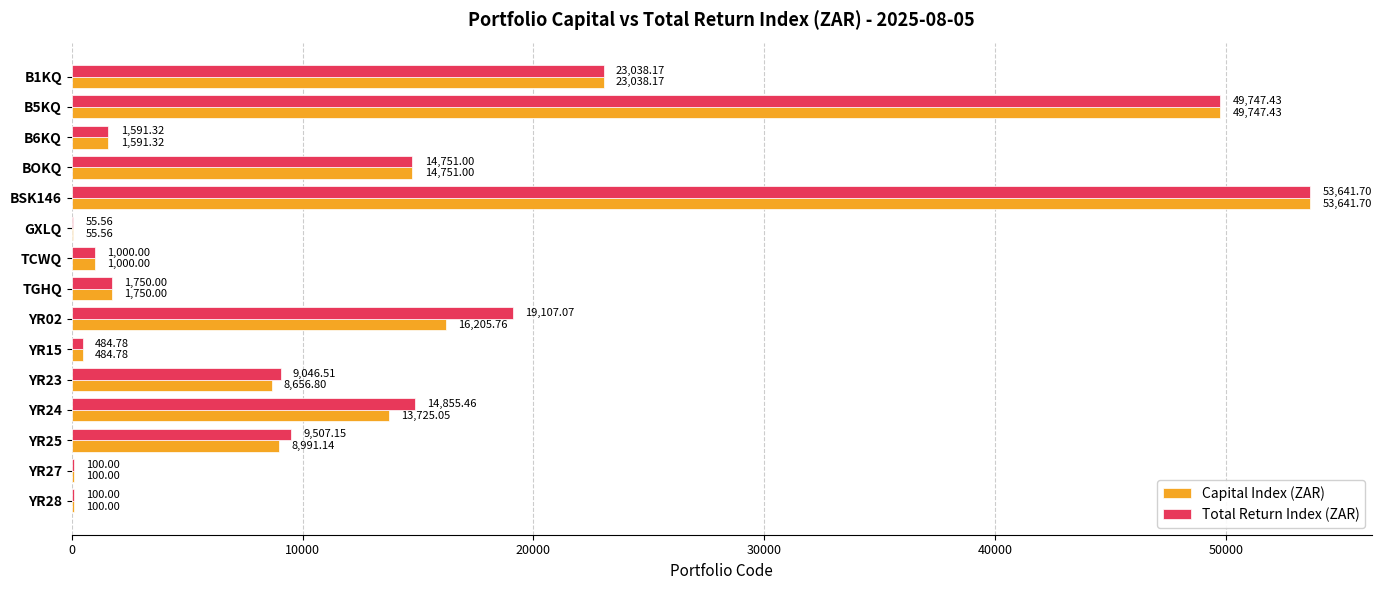

Which series changed the most between YR02 and YR28?

Total Return Index (ZAR)